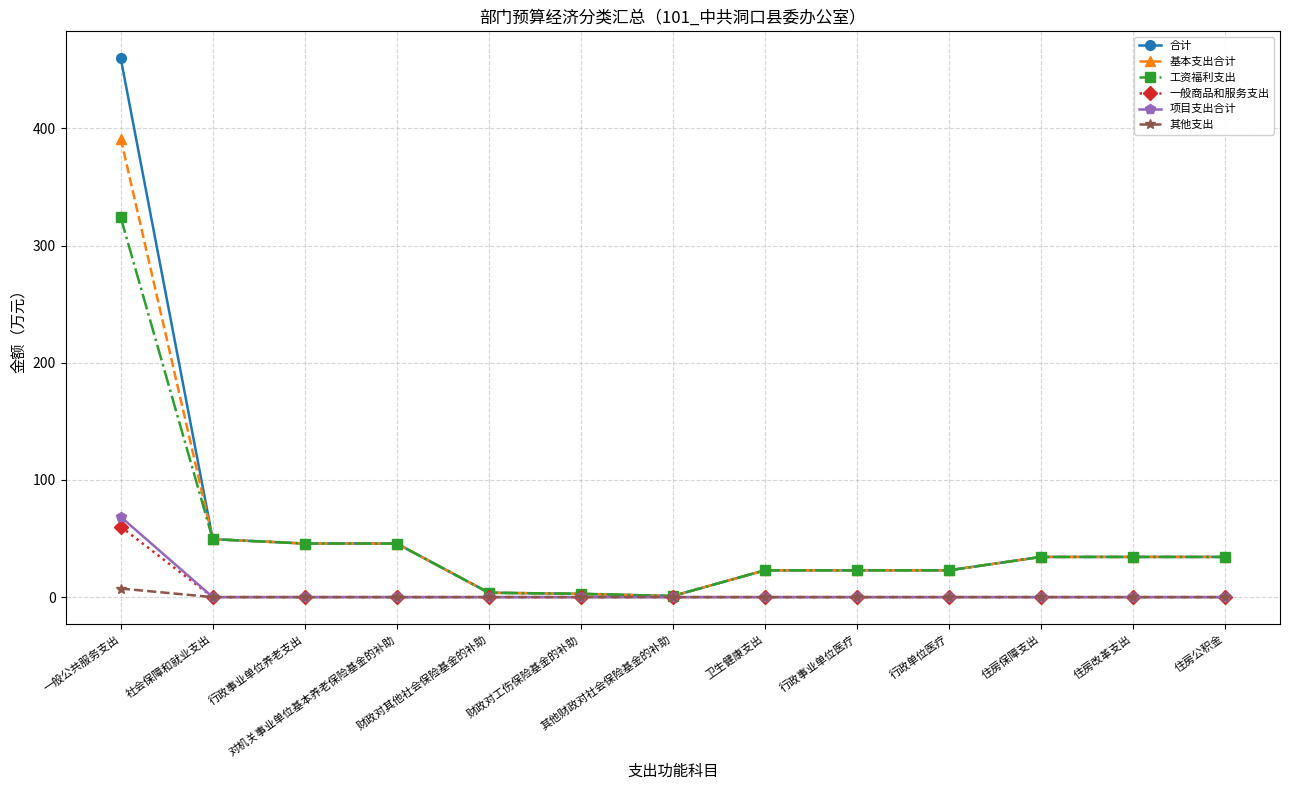

What is the maximum value shown in the chart?

459.8